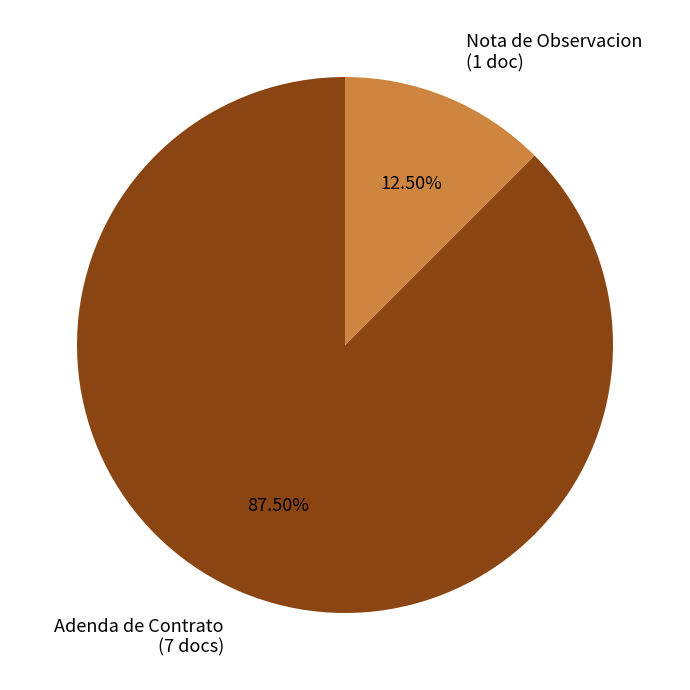

What is the ratio of the value at Adenda de Contrato (7 docs) to the value at Nota de Observacion (1 doc)?

7.0